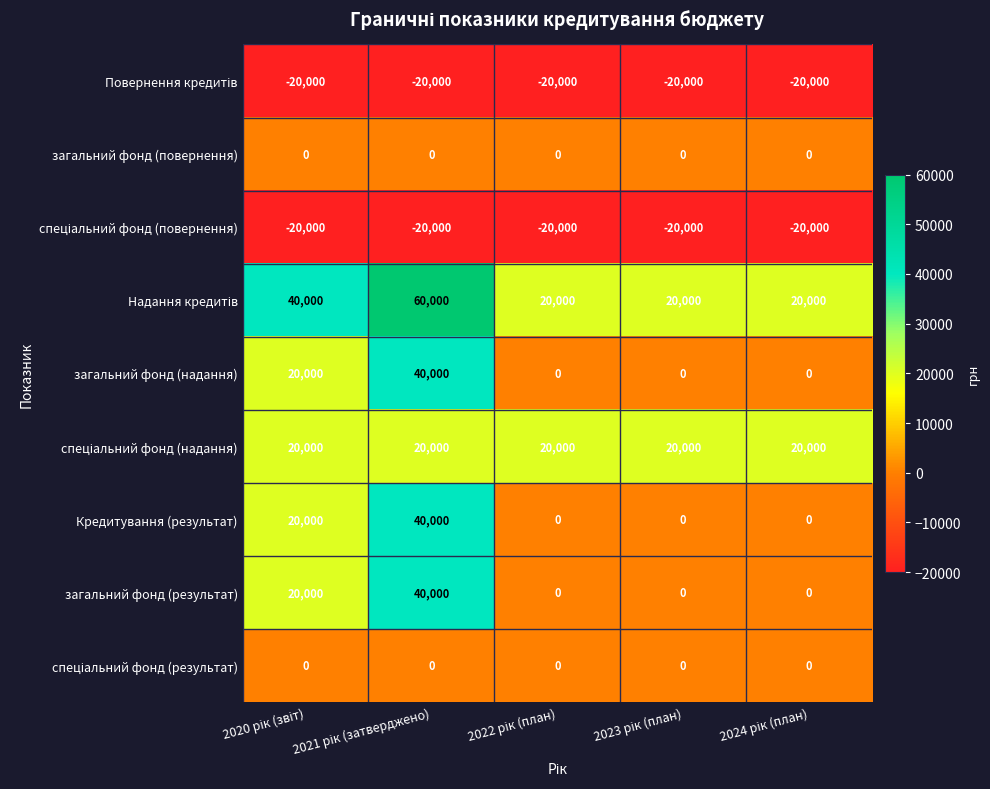

What is the greatest value displayed?

60000